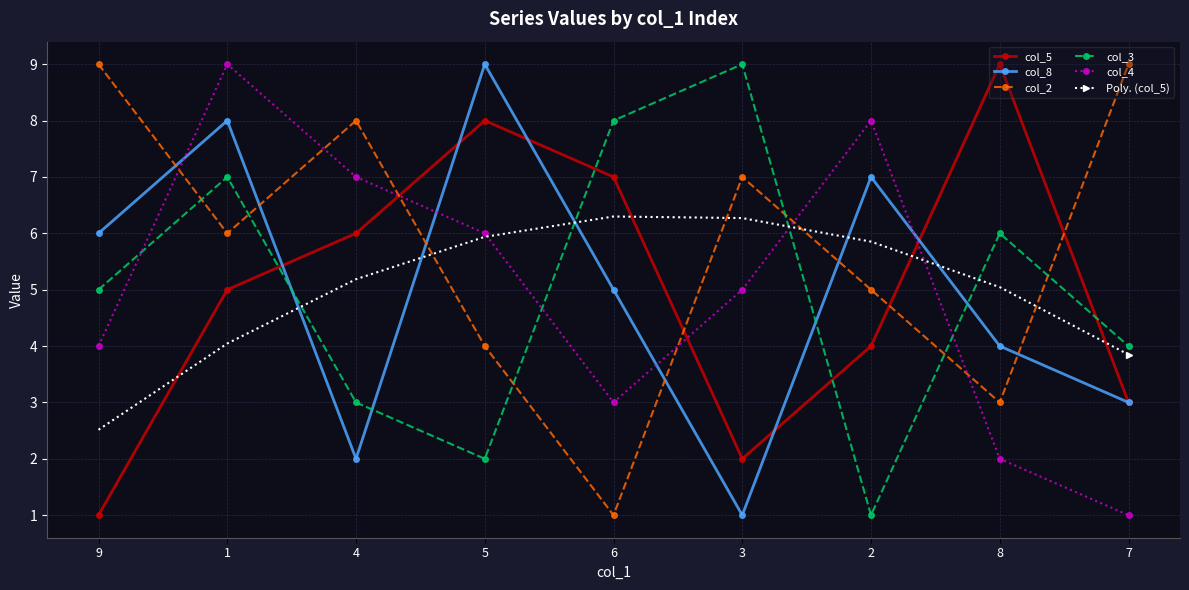

What is the value of the col_8 point at the 6th from the left?

1.0